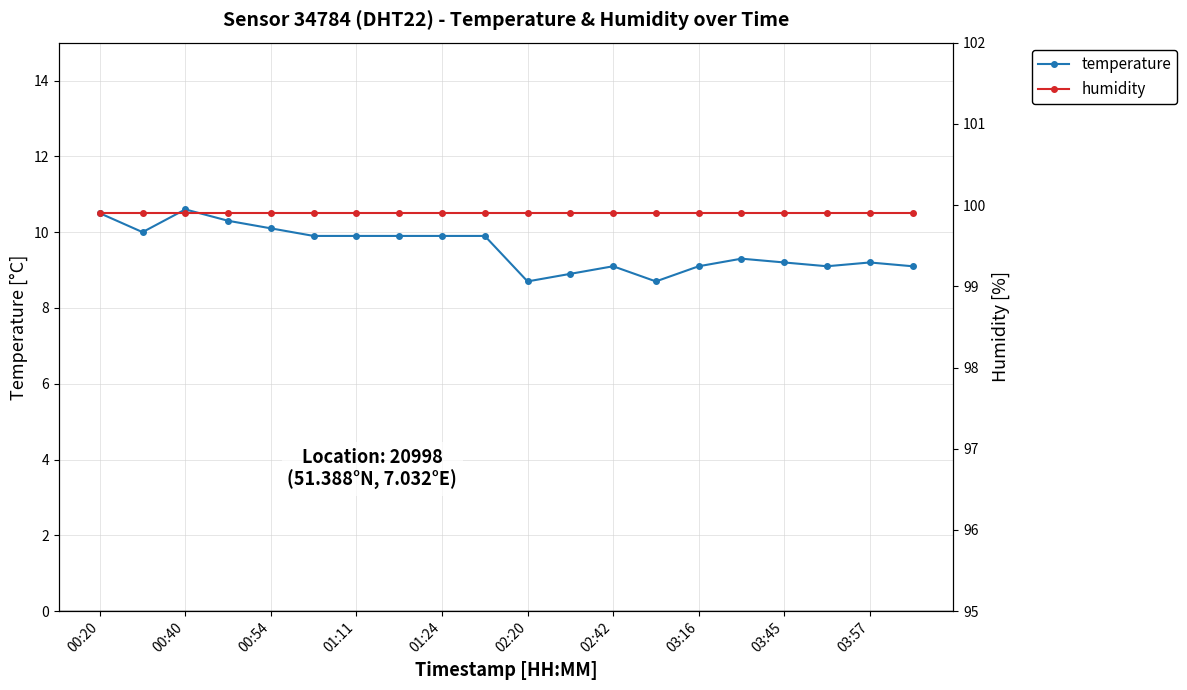

What is the maximum value for temperature?

10.6